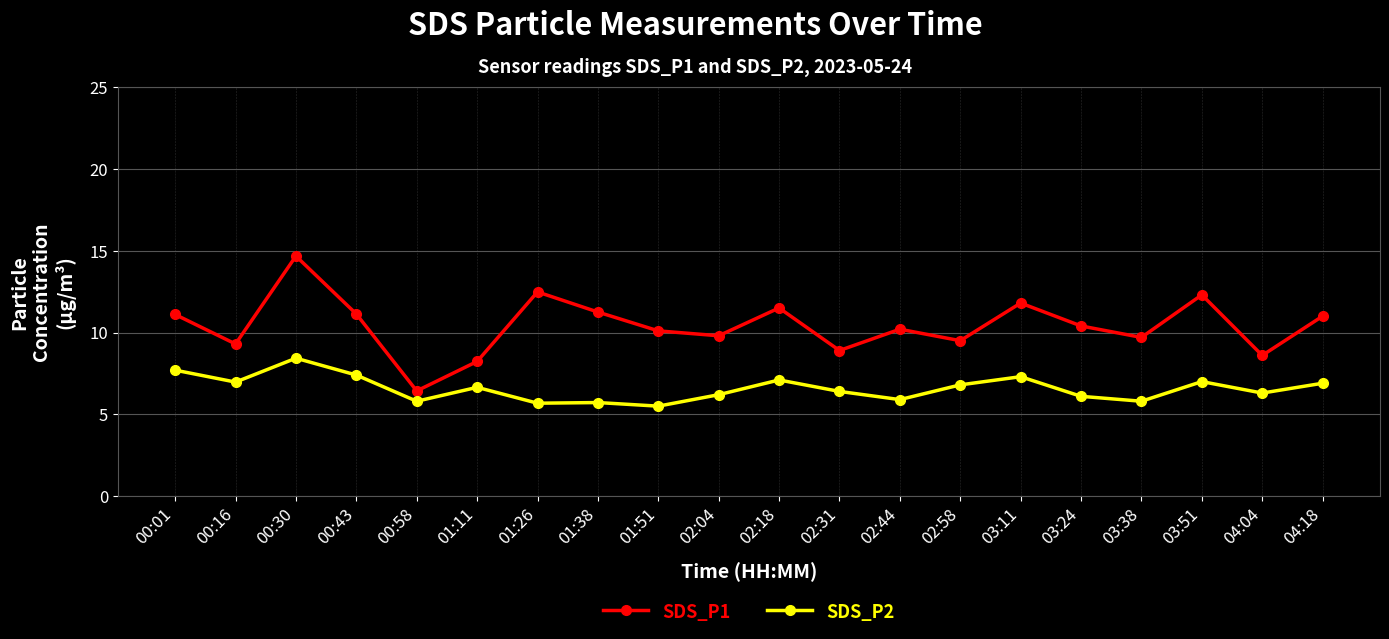

What is the spread (max minus min) of values at 00:30?

6.2